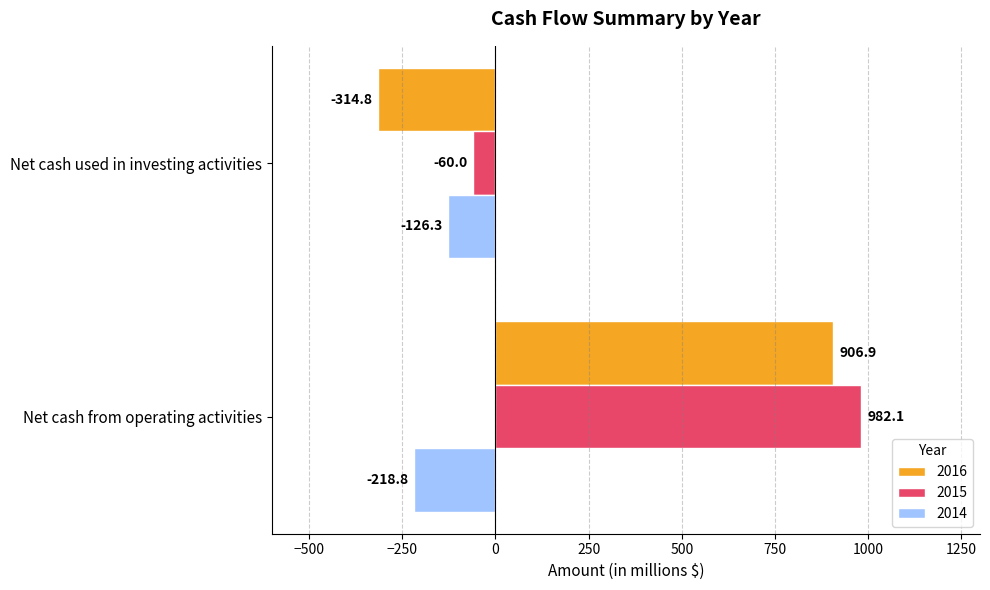

At which label does 2014 reach its peak?

Net cash used in investing activities